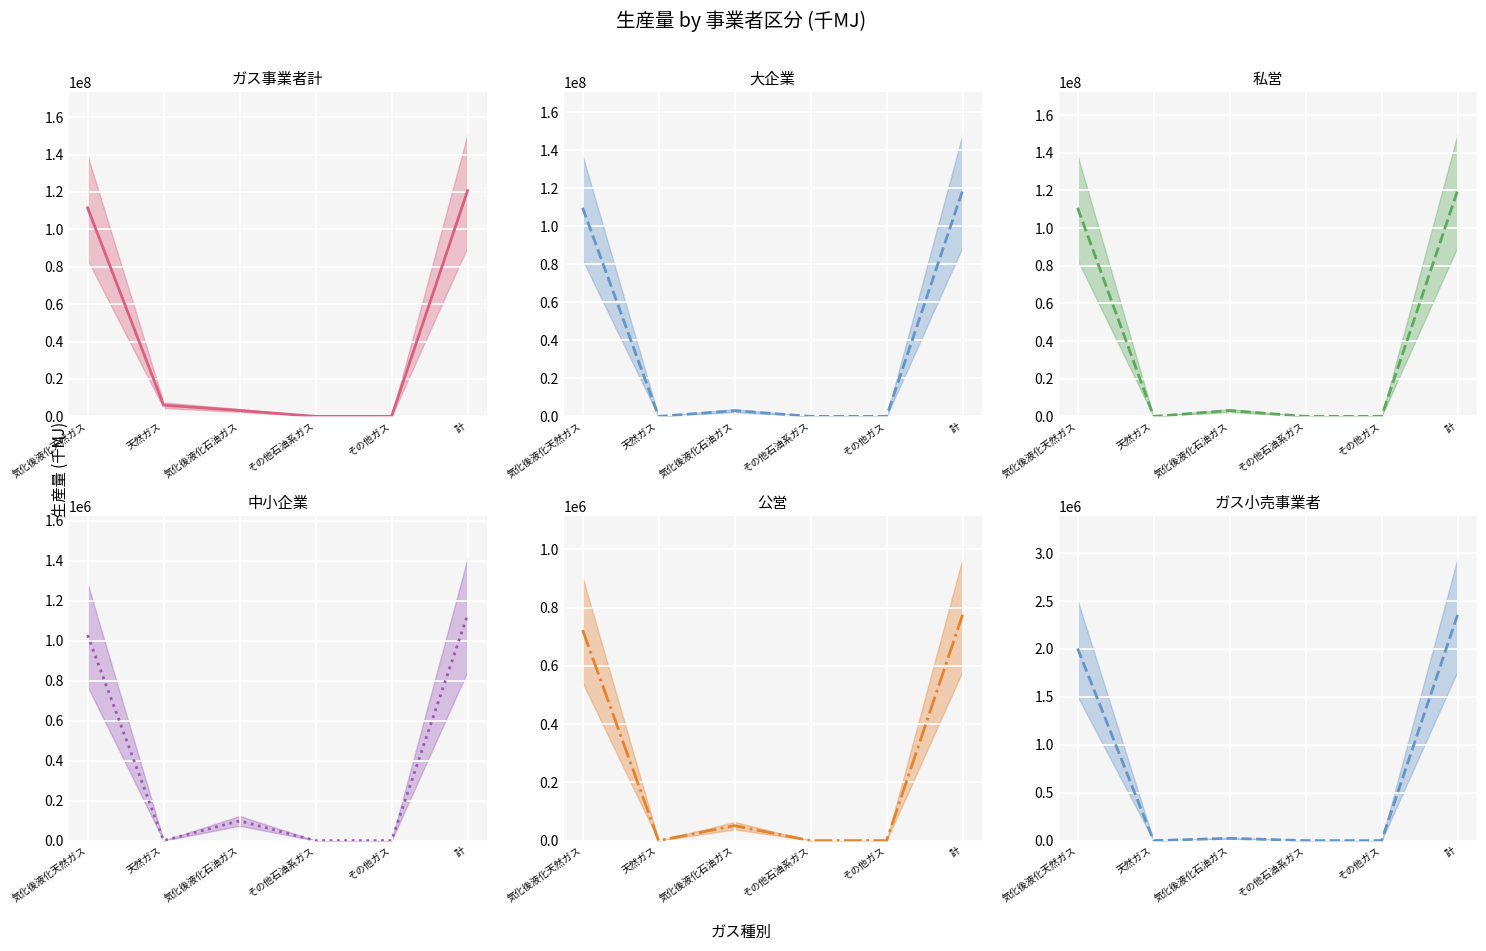

What is the sum of all ガス小売事業者 (中央値) values?

4386090